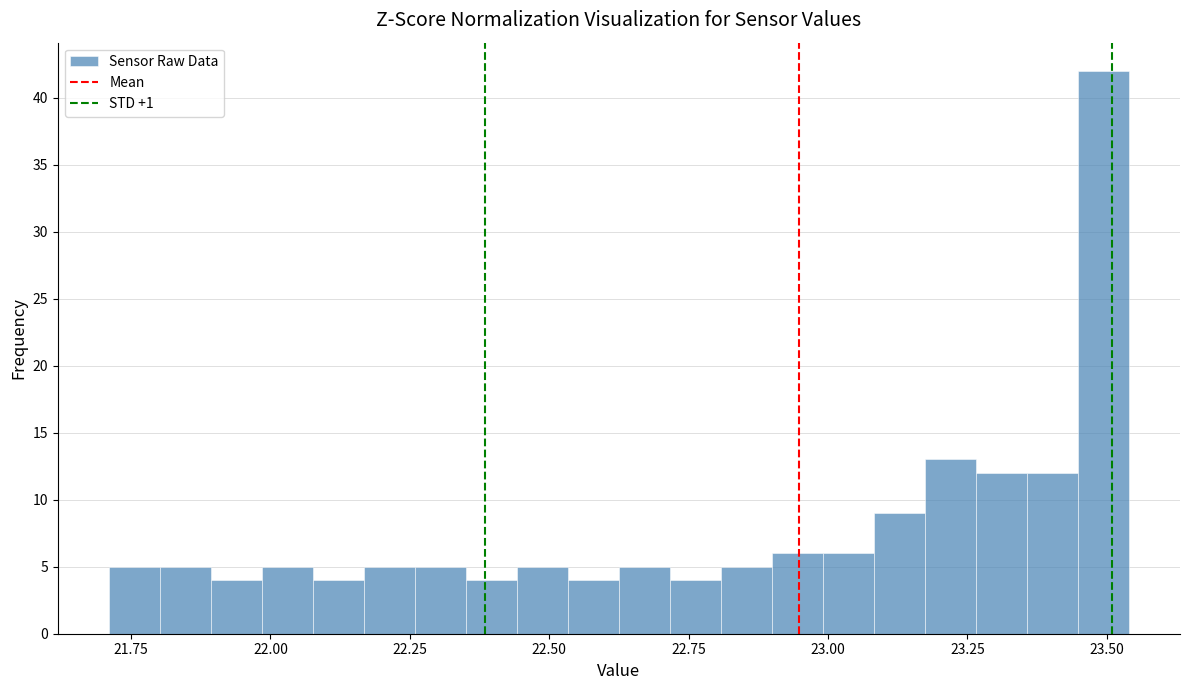

Around what value on the x-axis is the tallest bar? Give the approximate position of its centre, as read against the axis.

23.50